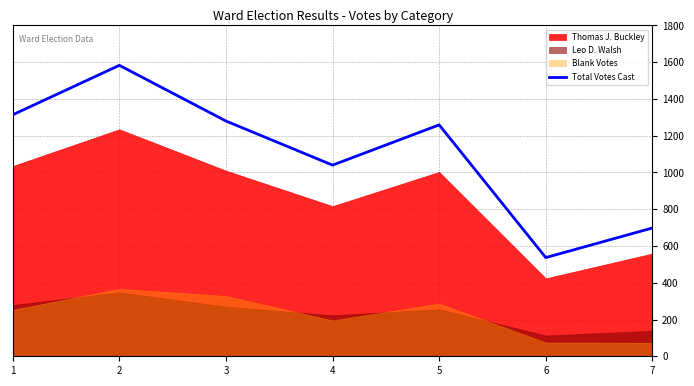

What value does the data have at 7, to the nearest 10?

700